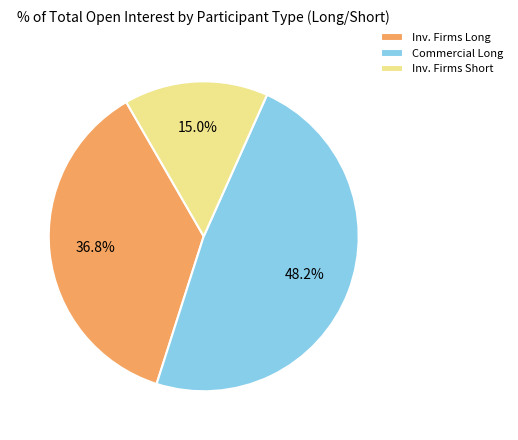

What is the largest slice in the pie chart?

Commercial Long